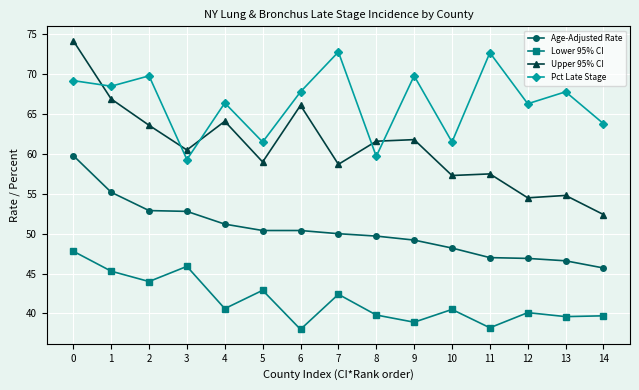

How many categories are shown in the chart?

15